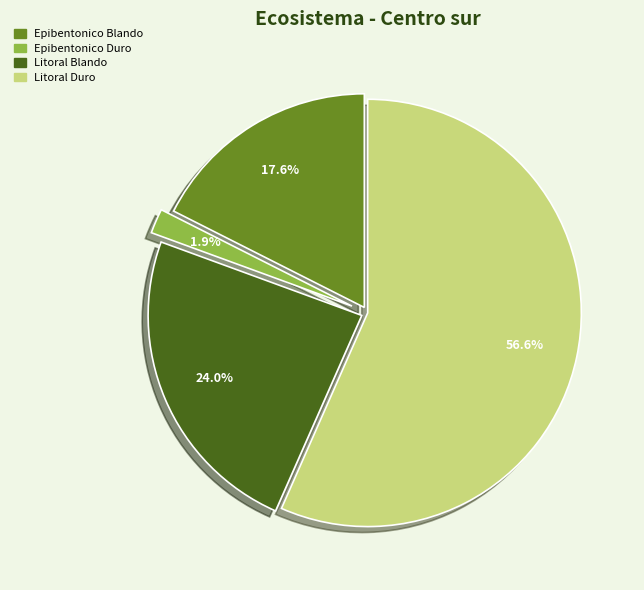

Does any single category account for the majority?

Yes